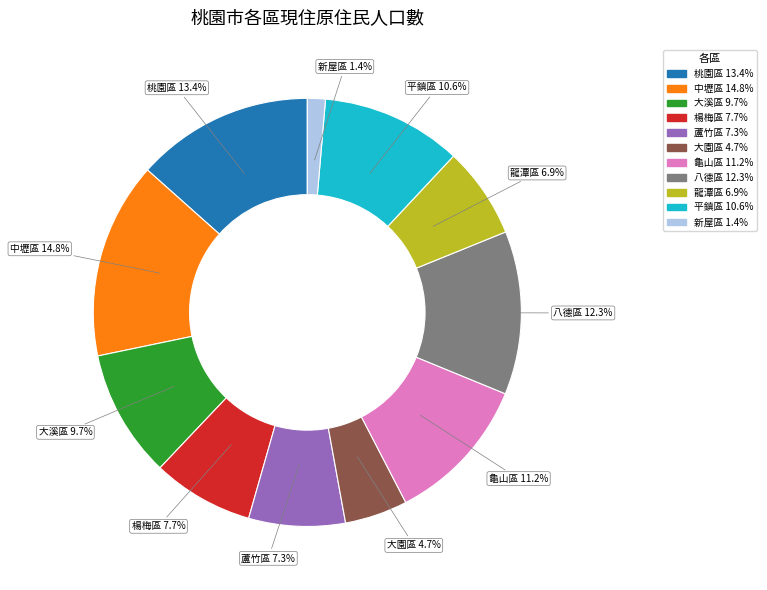

Combined, what portion of the pie is 蘆竹區 and 桃園區?

20.7%